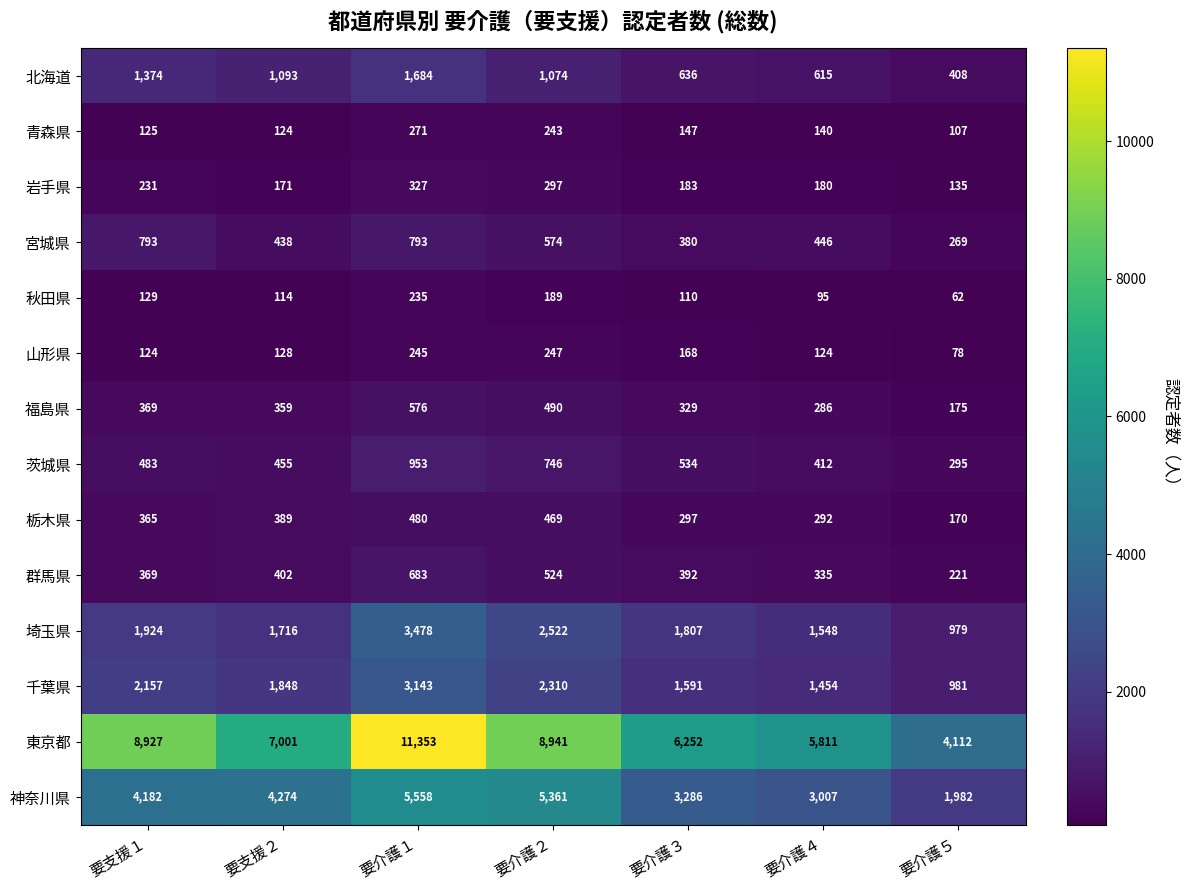

How many values in the 岩手県 series are below 183?

3